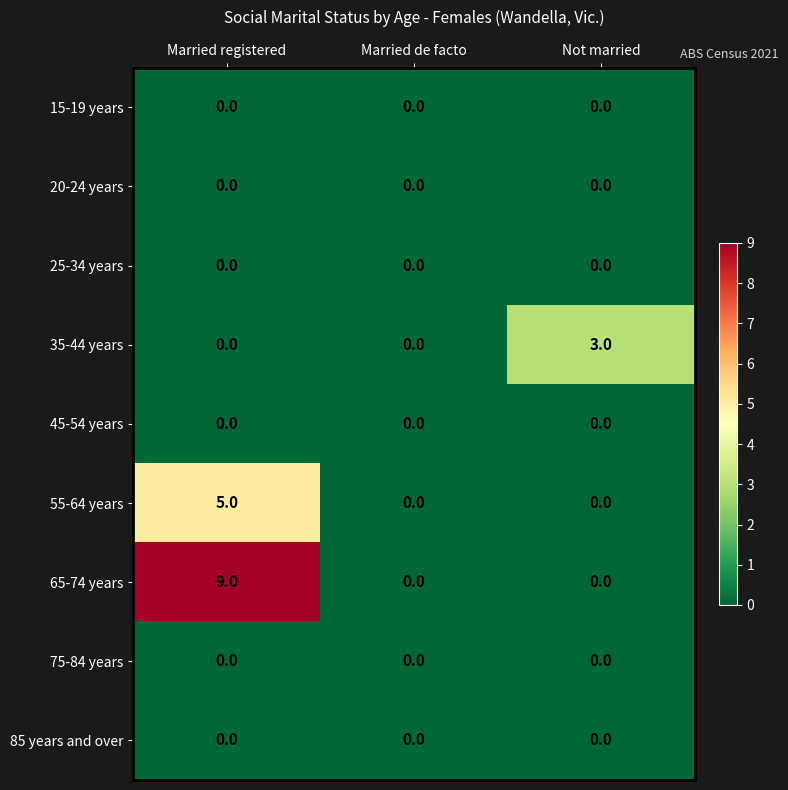

Between Married registered and Married de facto, which series saw the biggest shift?

65-74 years